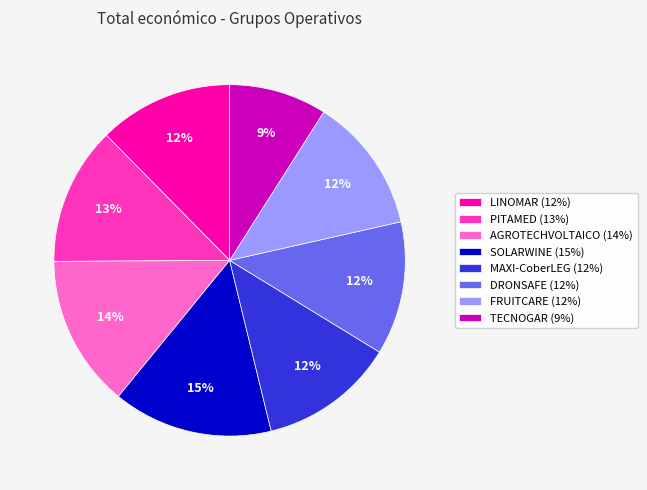

Does MAXI-CoberLEG represent more than half of the total?

No